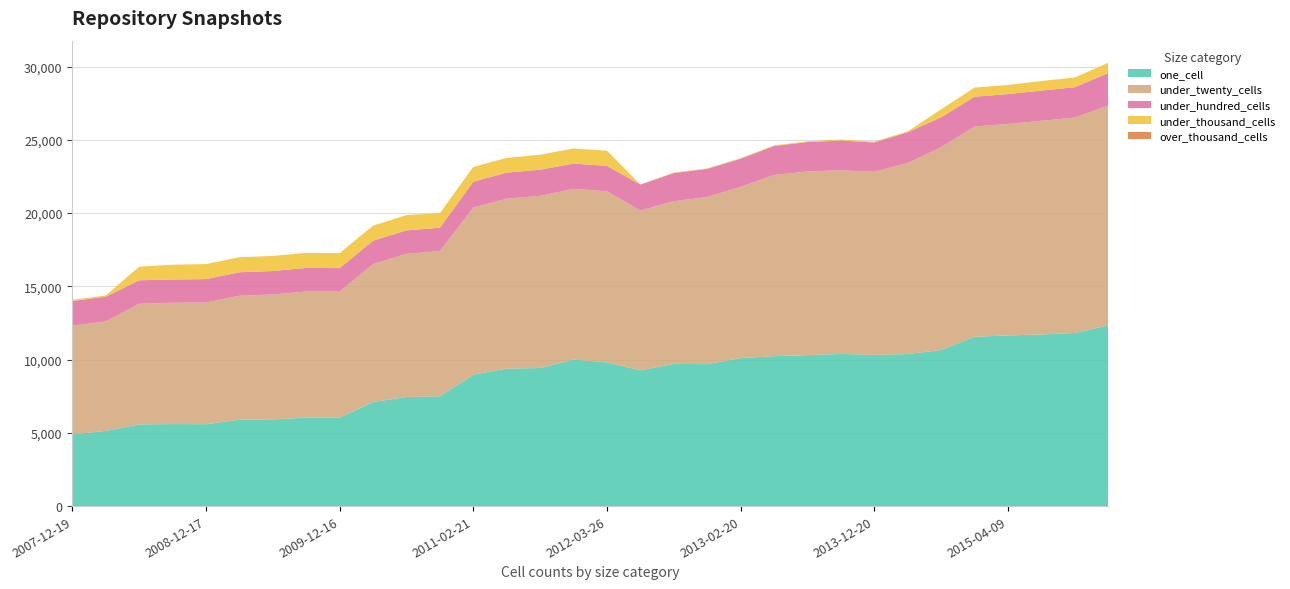

Reading left to right, extract all data points from this chart.

one_cell: 4895	5133	5575	5596	5590	5890	5920	6038	6035	7104	7447	7497	8971	9387	9423	9999	9809	9265	9706	9688	10096	10233	10306	10388	10318	10378	10650	11559	11646	11714	11814	12329
under_twenty_cells: 7413	7471	8232	8280	8303	8466	8521	8606	8601	9411	9767	9902	11399	11590	11750	11649	11677	10904	11100	11404	11682	12363	12528	12531	12493	13029	13838	14348	14433	14579	14701	15002
under_hundred_cells: 1687	1688	1603	1590	1599	1603	1604	1609	1606	1601	1602	1599	1771	1781	1785	1724	1735	1774	1922	1921	1927	1977	2011	2030	2004	2105	2047	2031	2039	2065	2072	2225
under_thousand_cells: 84	84	929	1006	1023	1024	1027	1028	1025	1025	1043	992	1005	1006	1022	1036	1036	7	34	35	37	44	50	68	58	58	537	623	625	652	661	695
over_thousand_cells: 0	0	0	0	0	0	0	0	0	0	0	0	0	0	0	0	0	0	0	0	0	0	0	0	0	0	0	0	0	0	0	0